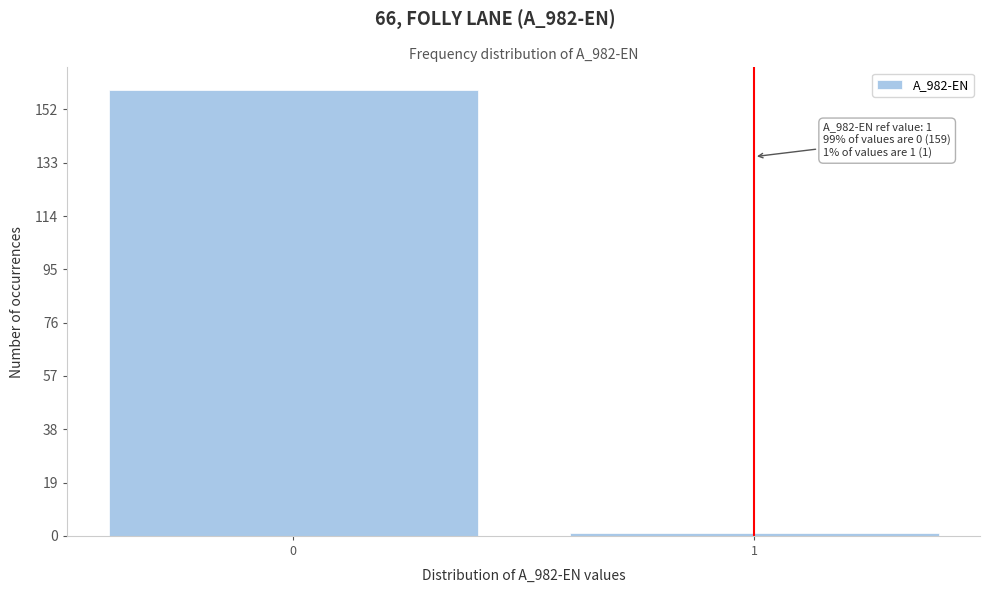

Reading left to right, what are all the values shown in this chart?

159	1